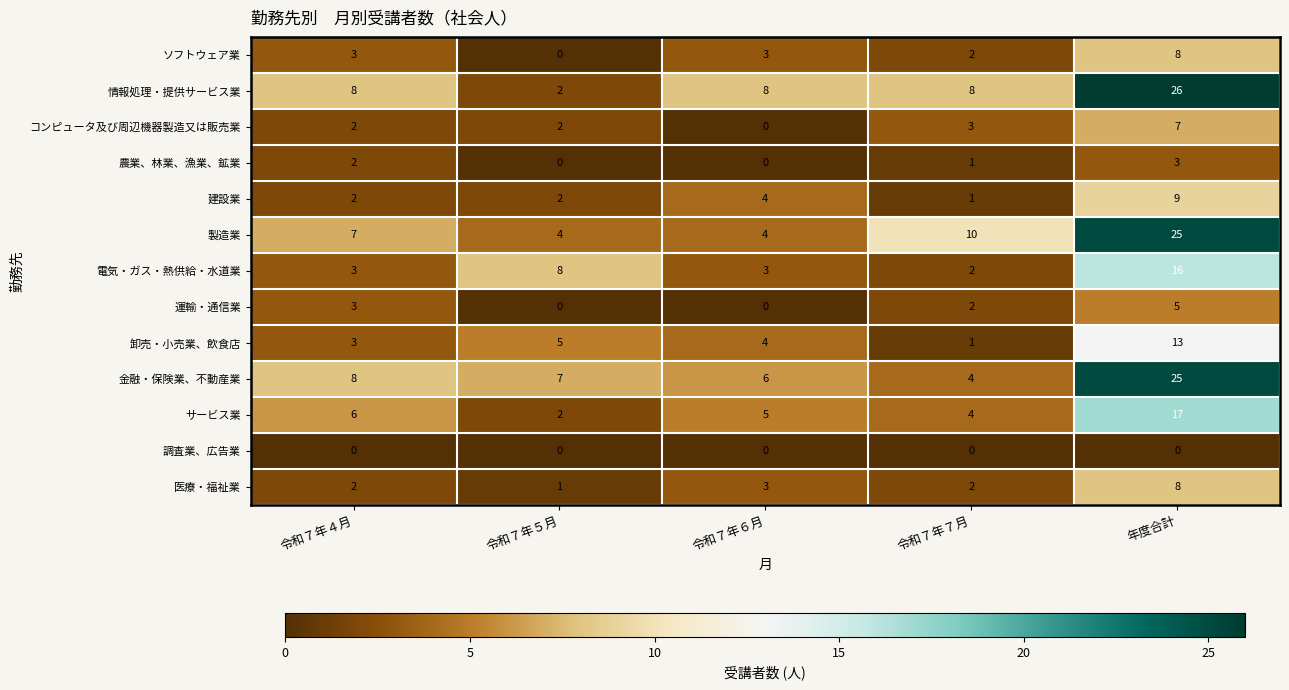

True or false: コンピュータ及び周辺機器製造又は販売業 has a value of 3 at 令和７年４月.

False